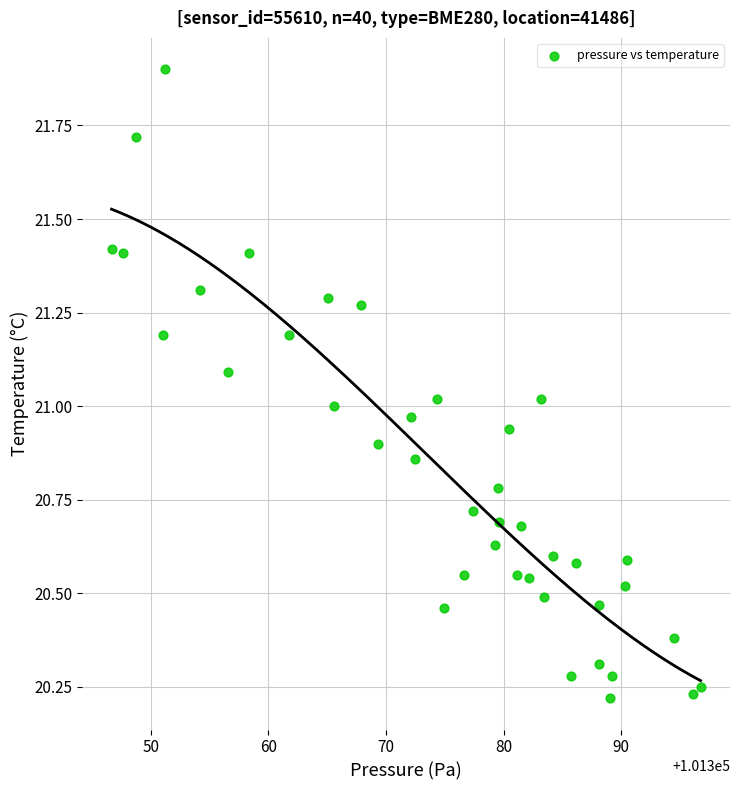

What is the range of Y values (max minus min)?

1.7